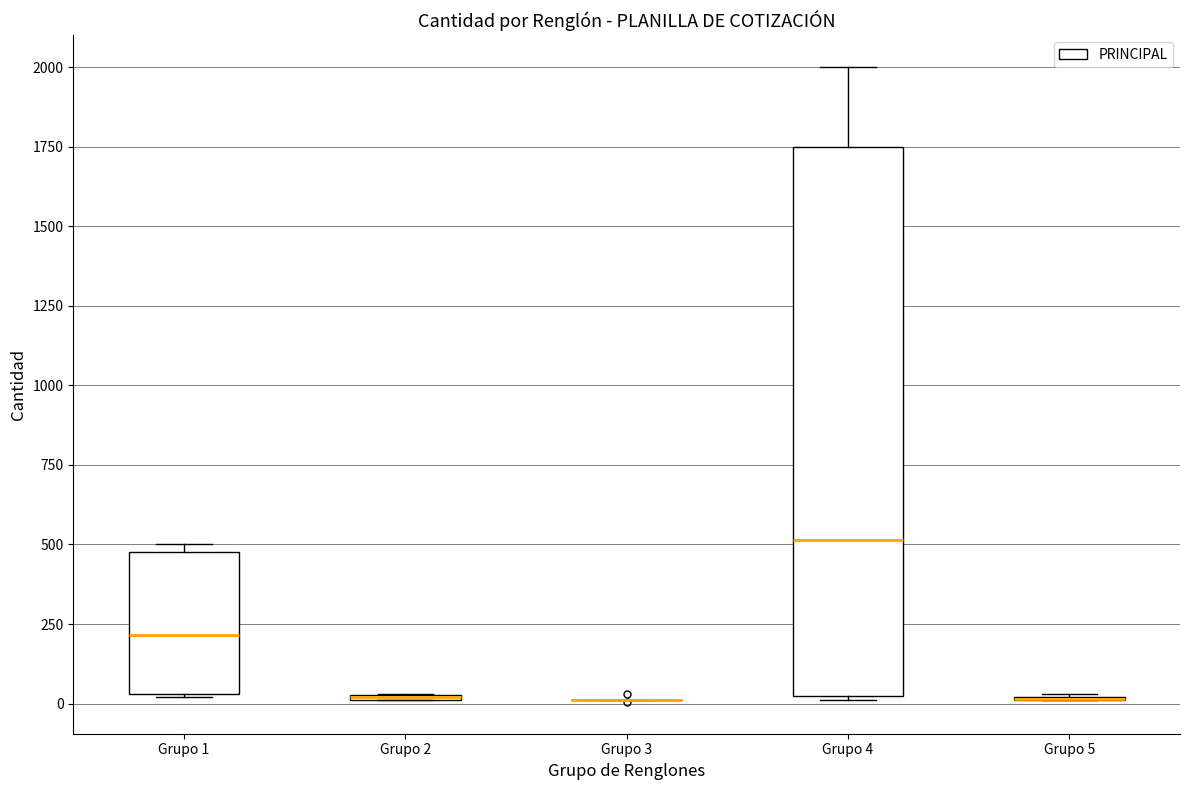

Where does the median line of the box for Grupo 4 sit on the y-axis? The values are not printed on the chart, so give them approximately, as read against the axis.

500